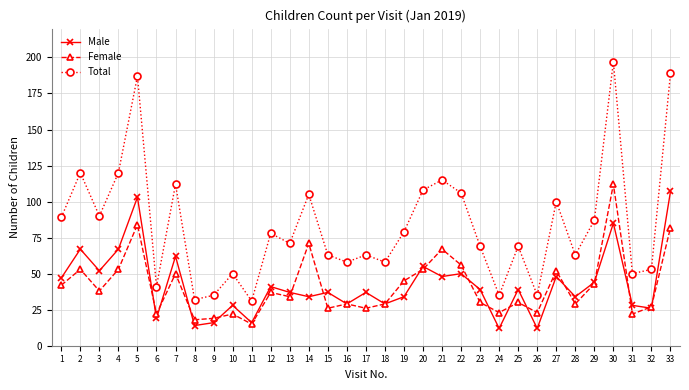

What are all the series names shown in the legend?

Male, Female, Total